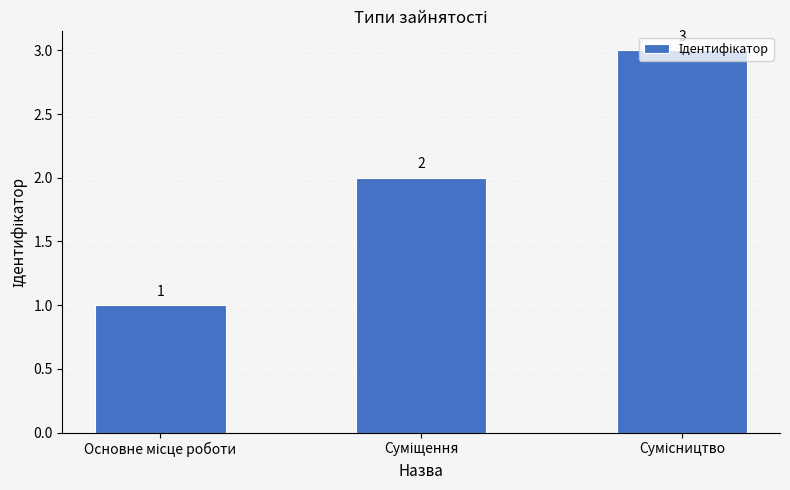

What is the value of the 3rd bar from the left?

3